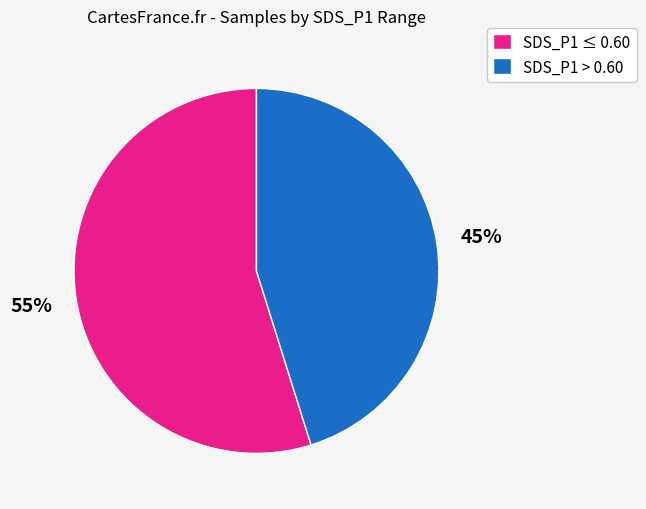

Which slice is the largest?

SDS_P1 ≤ 0.60